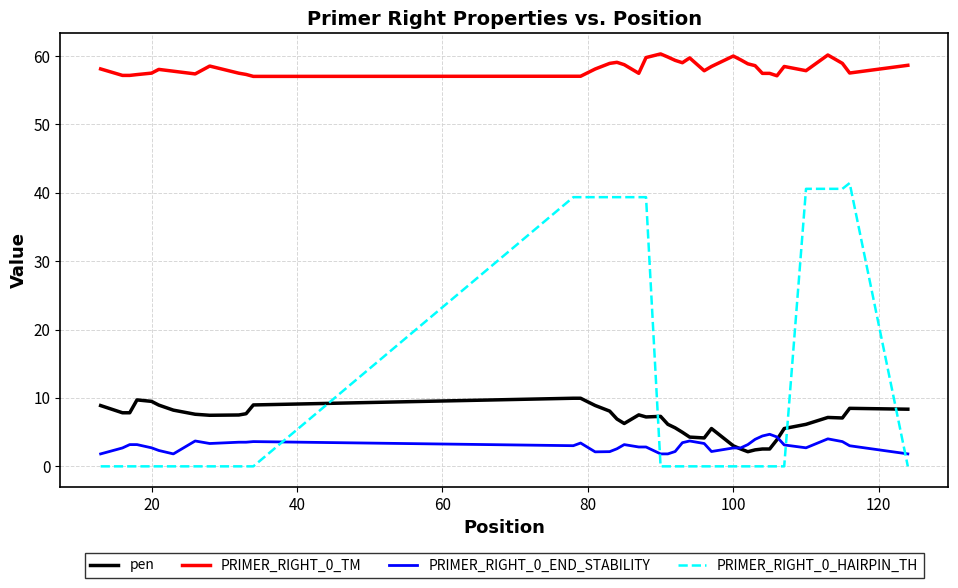

What is the difference between the maximum and second lowest values in the pen series?

7.5